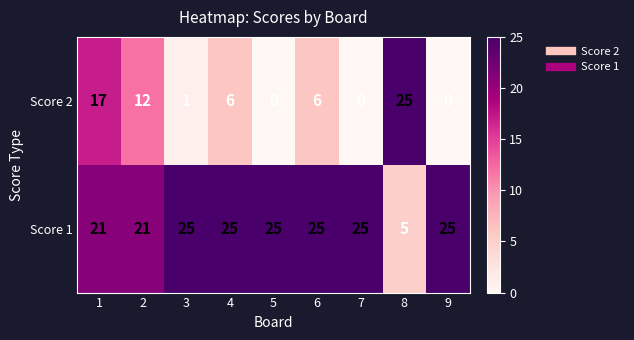

At 6, list the series in order from largest to smallest.

Score 1, Score 2